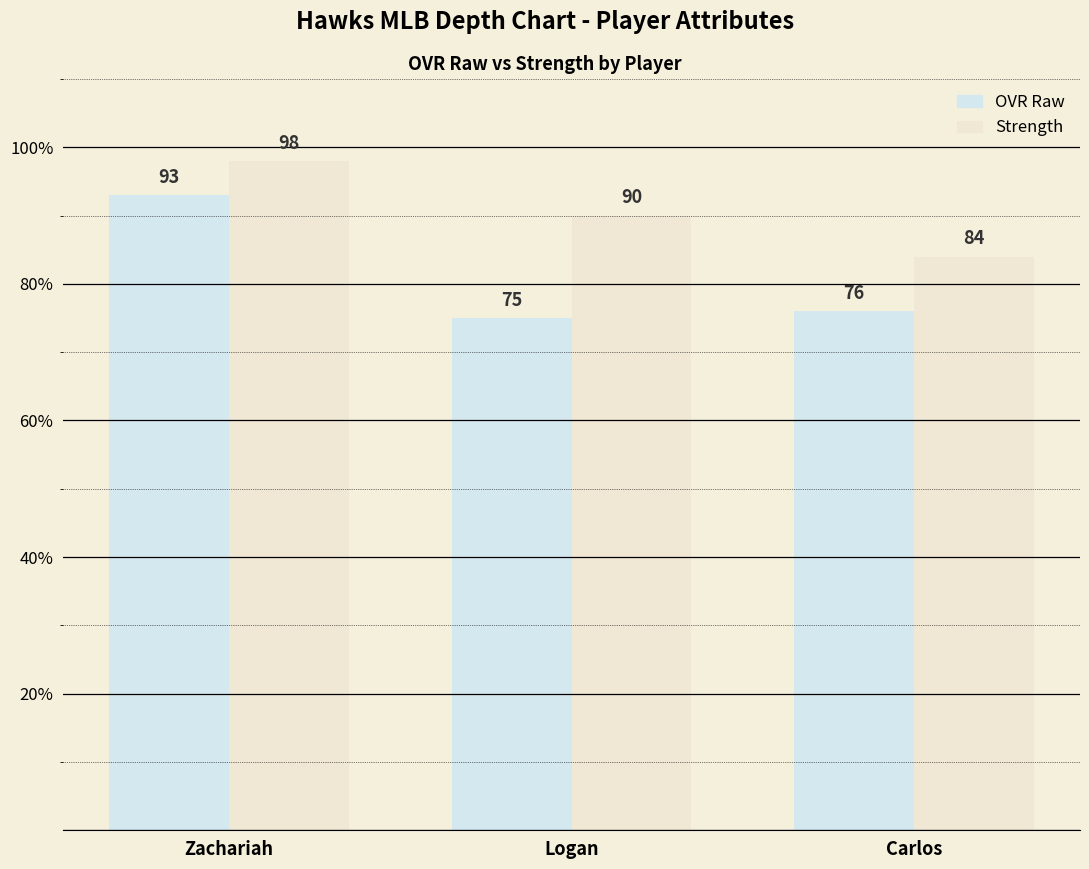

What is the label of the 1st bar from the right?

Carlos